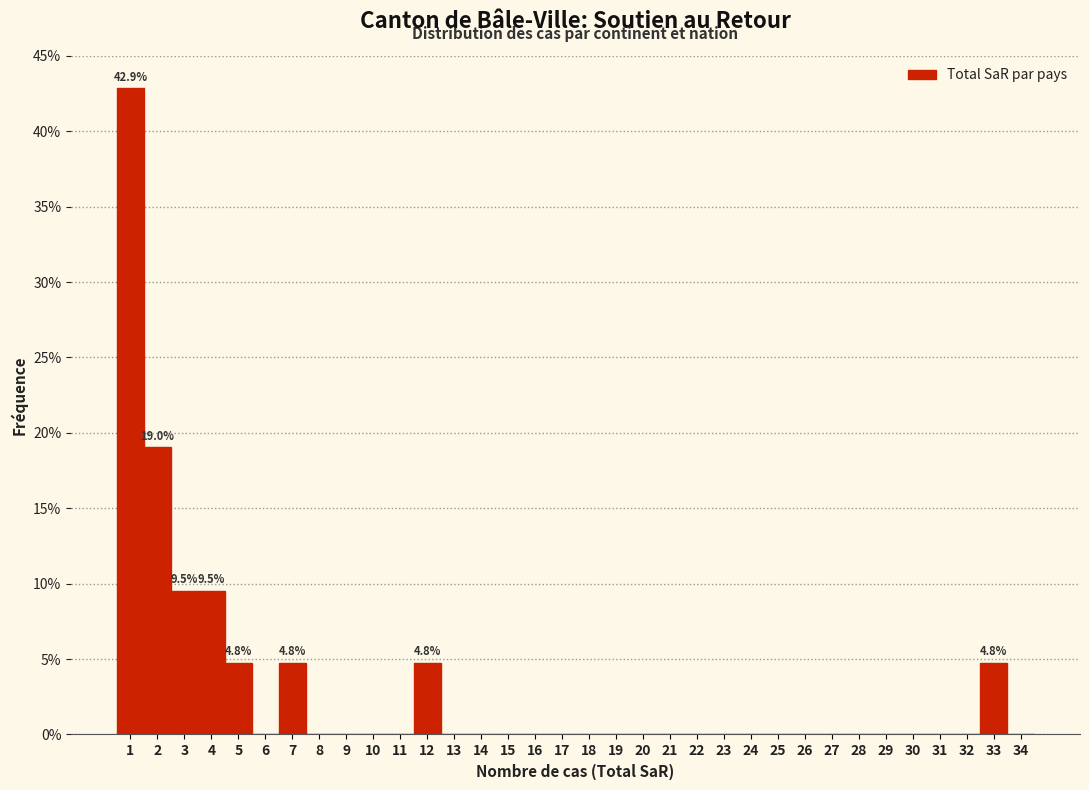

What is the sum of all values?

100.0